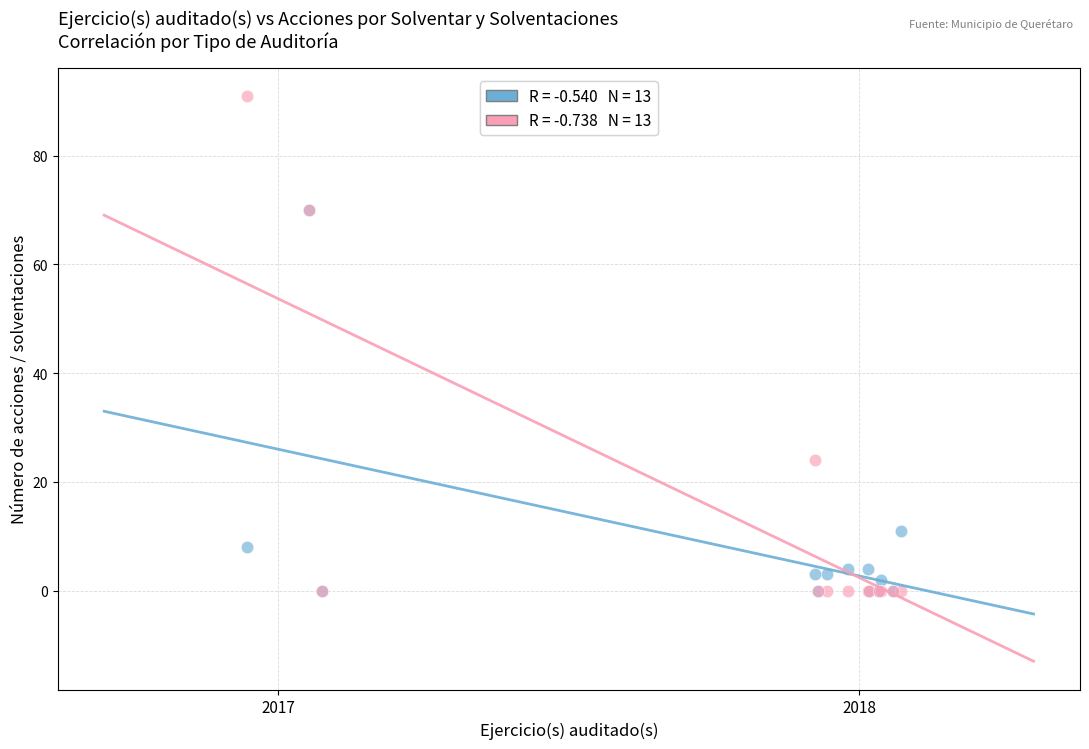

Across all series, what Y value is closest to 45?

24